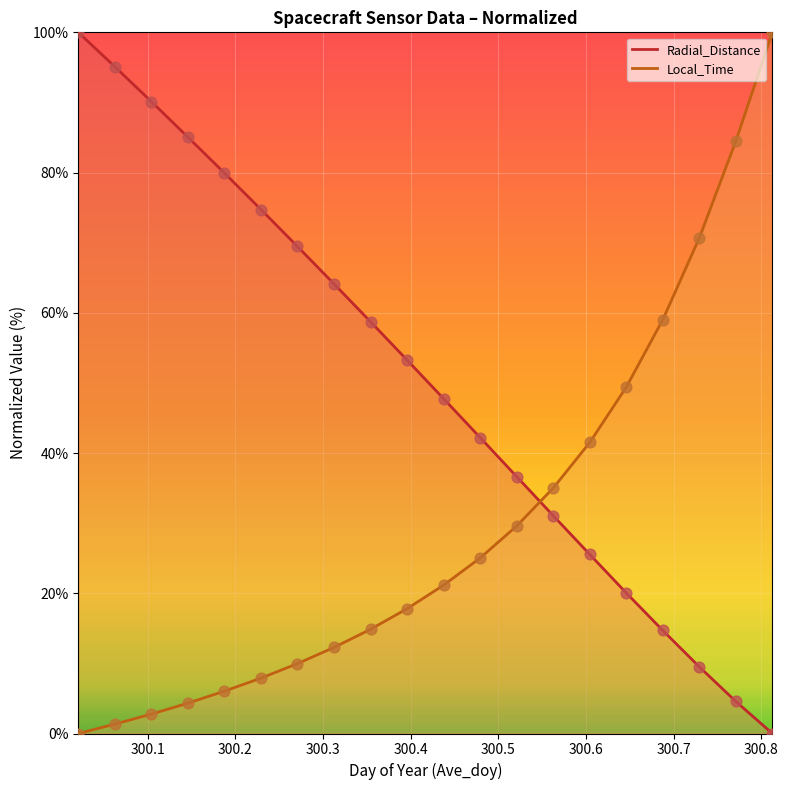

Which series has the widest spread of Y values?

Radial_Distance